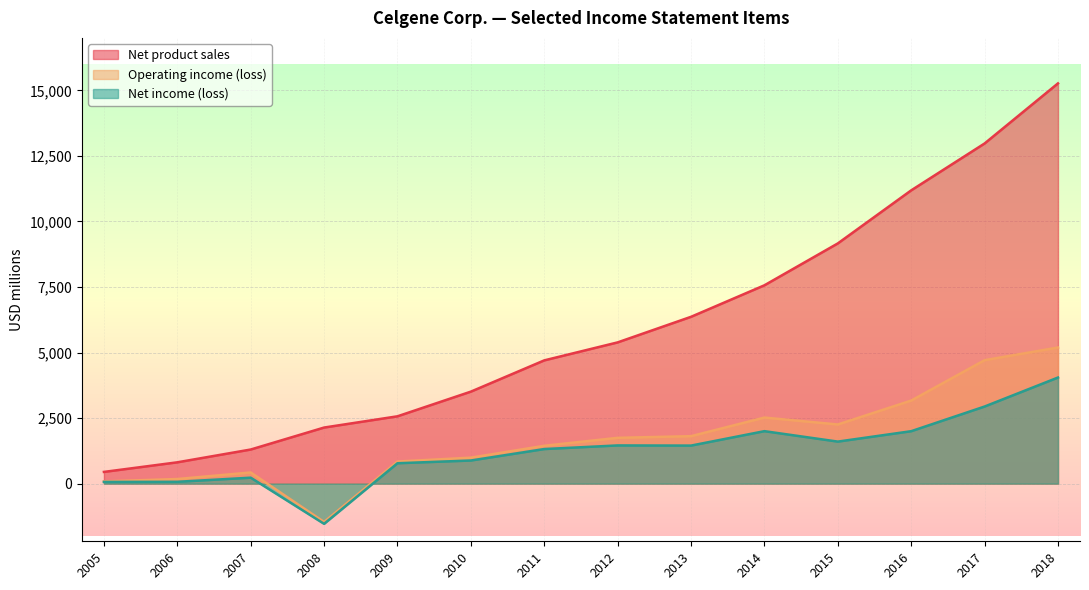

Rank the series by their maximum value, from highest to lowest.

Net product sales, Operating income (loss), Net income (loss)